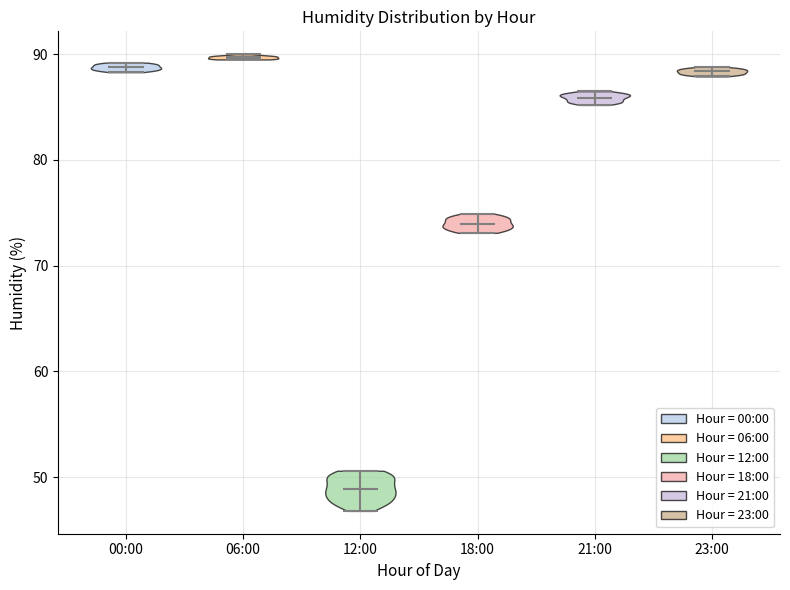

What is the highest point the violin for 23:00 reaches on the y-axis? The values are not printed on the chart, so give them approximately, as read against the axis.

89